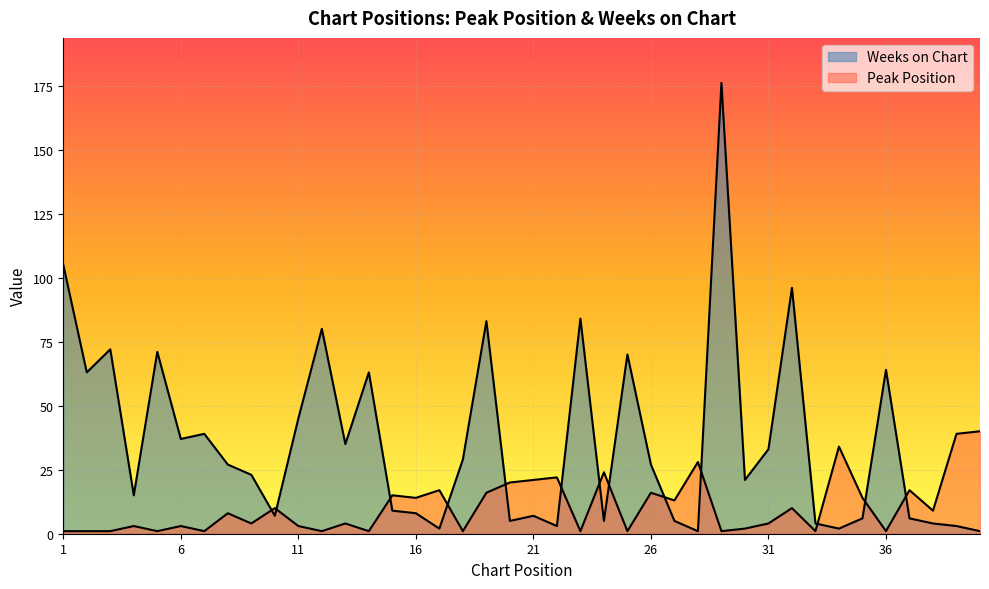

Is the value of Weeks on Chart at 27 greater than the value of Peak Position at 31?

Yes